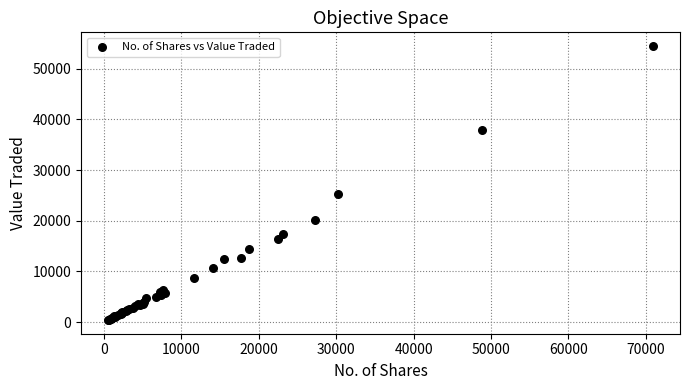

What Y value in the scatter plot is closest to 27450?

25323